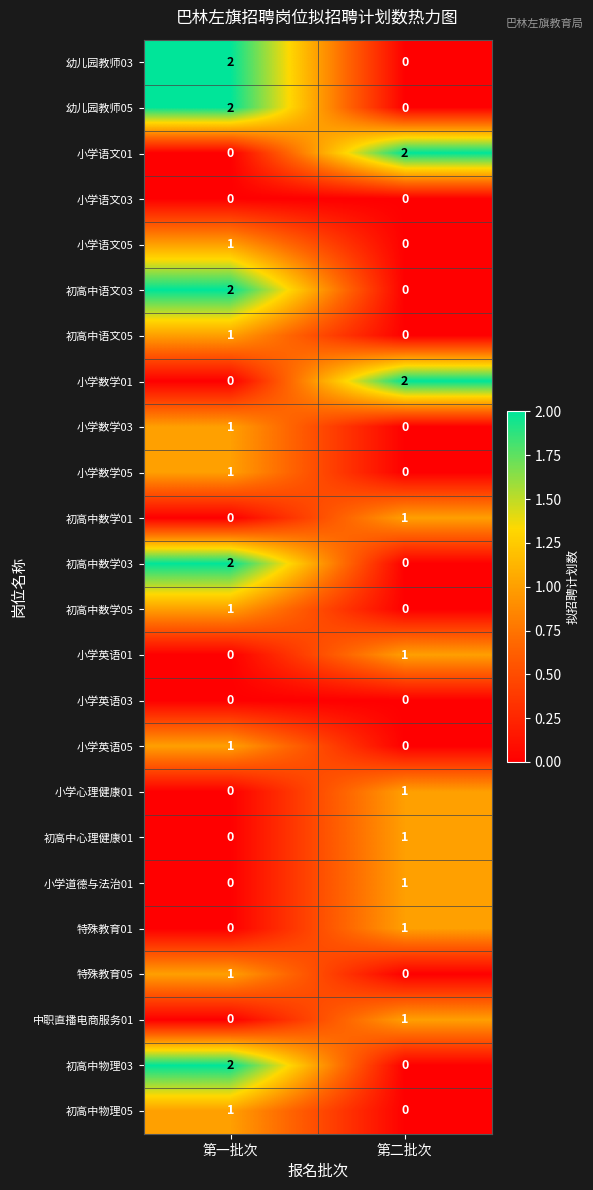

Which category has the highest value in the 初高中心理健康01 series?

第二批次